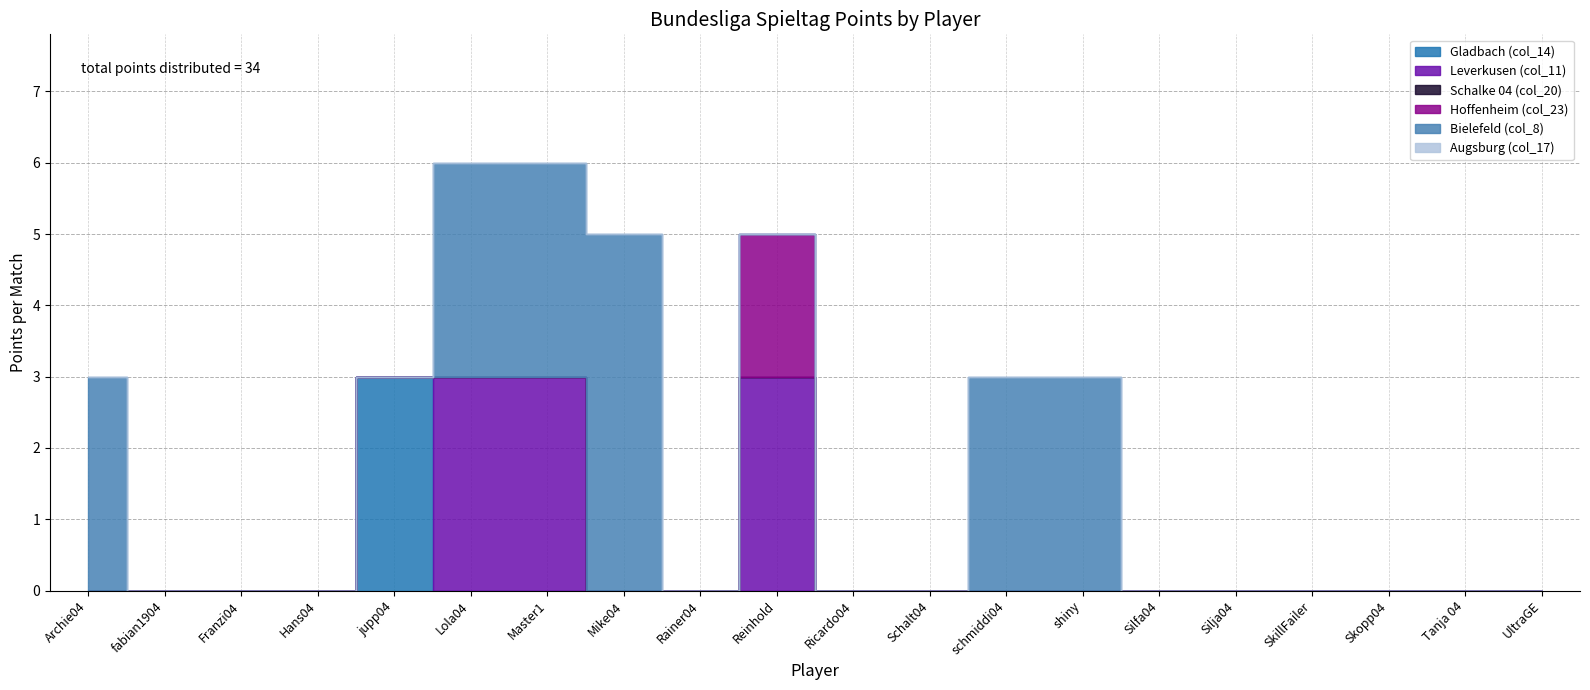

True or false: Gladbach (col_14) has a value of 0 at Rainer04.

True